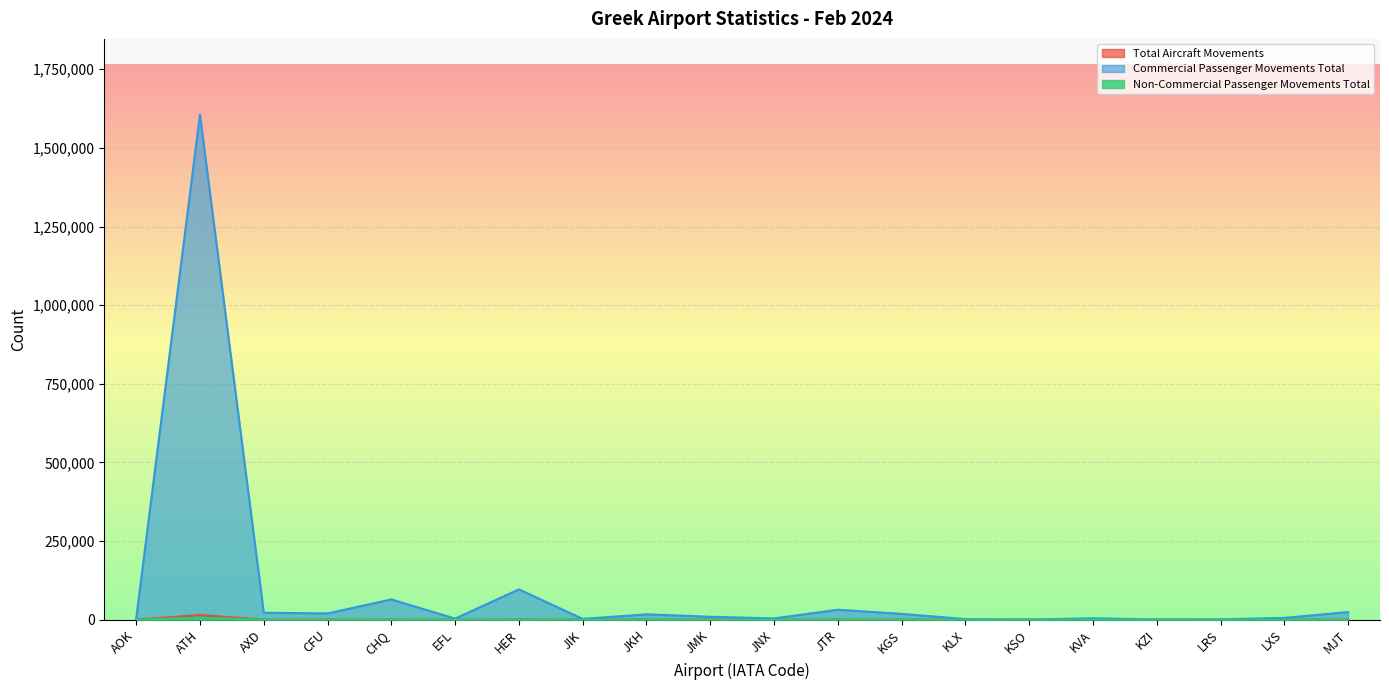

Which series has the widest spread of values?

Commercial Passenger Movements Total